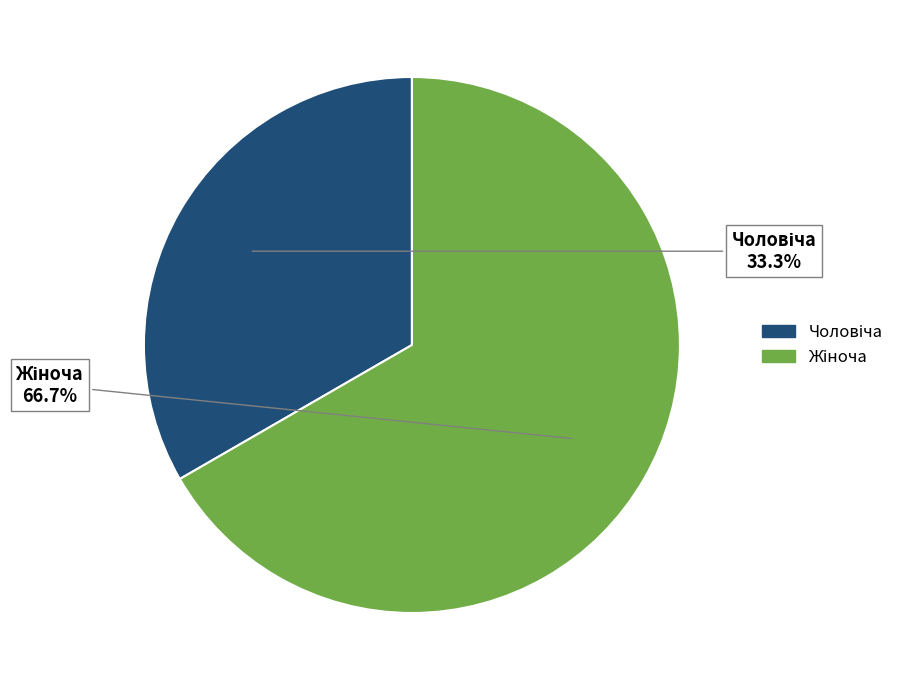

Does any single category account for the majority?

Yes